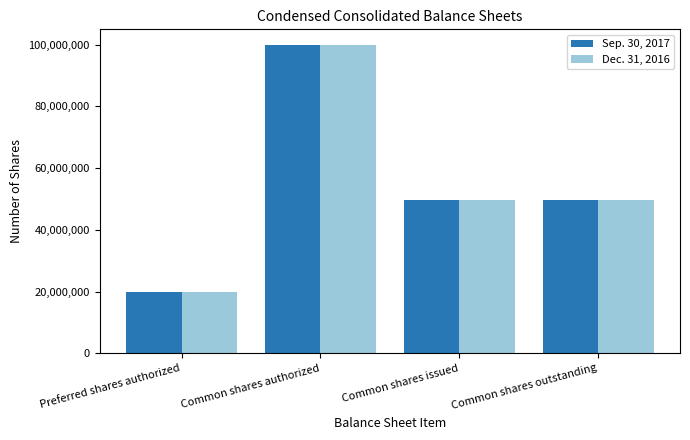

The value of Sep. 30, 2017 at Common shares outstanding is 49766819. True or false?

True